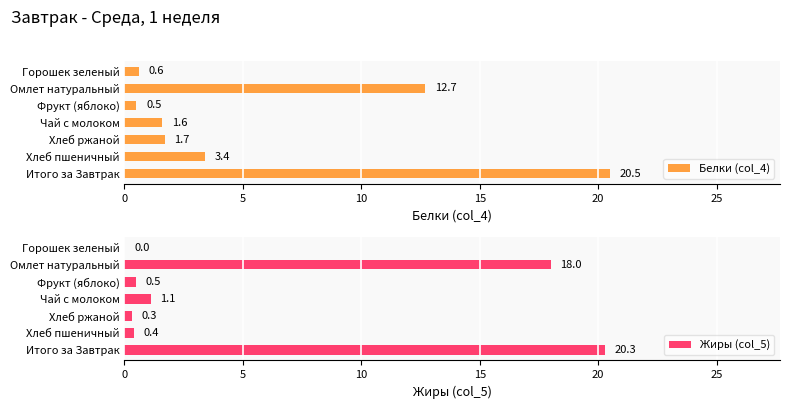

What is the maximum value for Белки (col_4)?

20.5